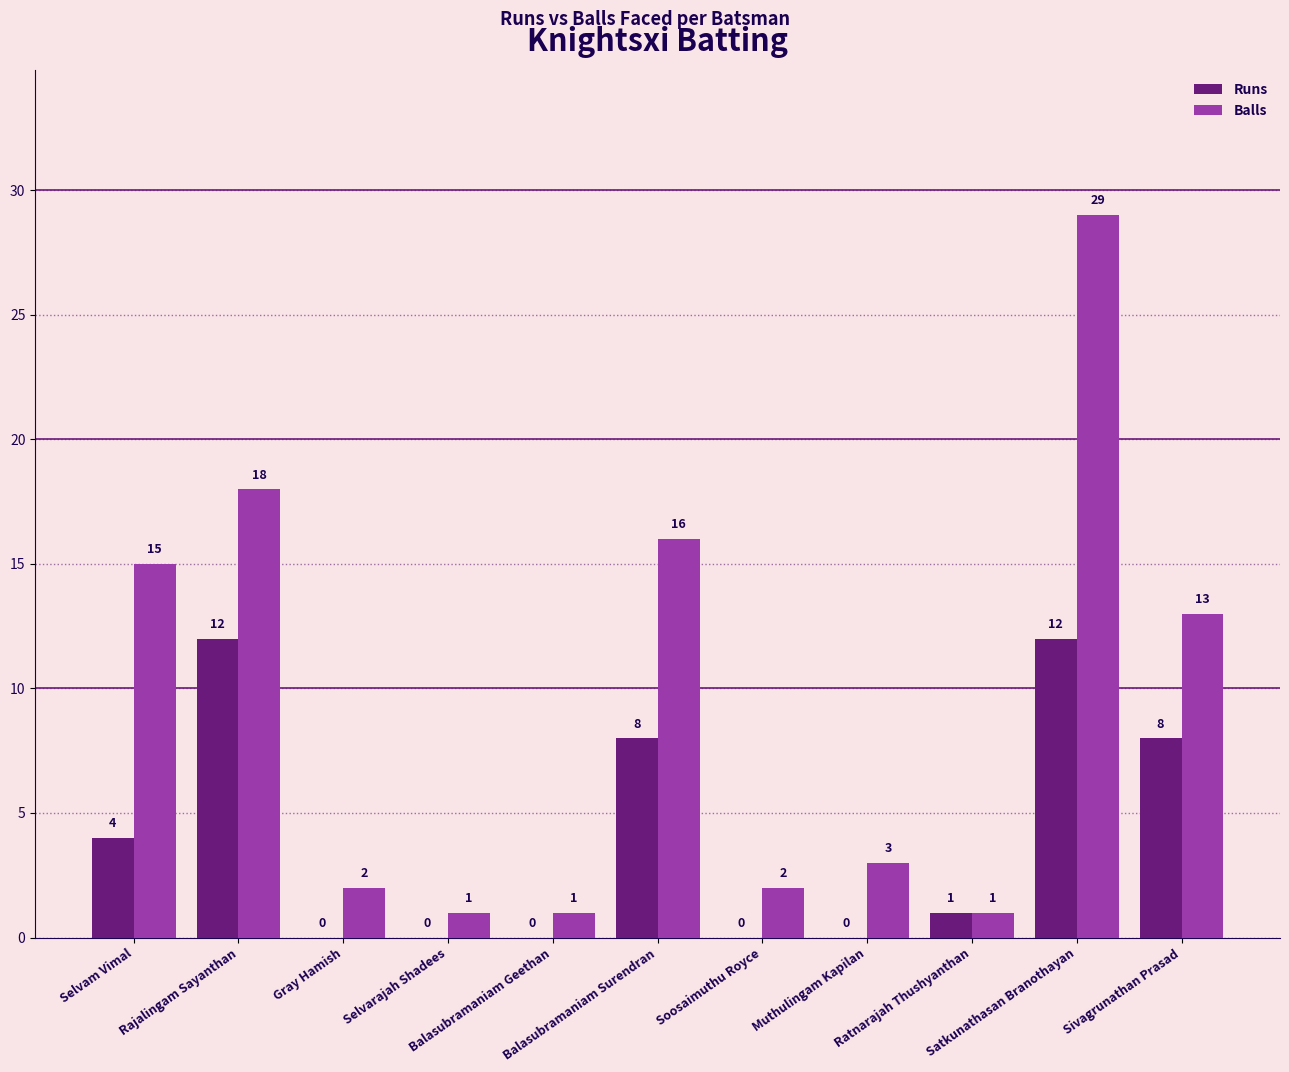

What is the maximum value for Balls?

29